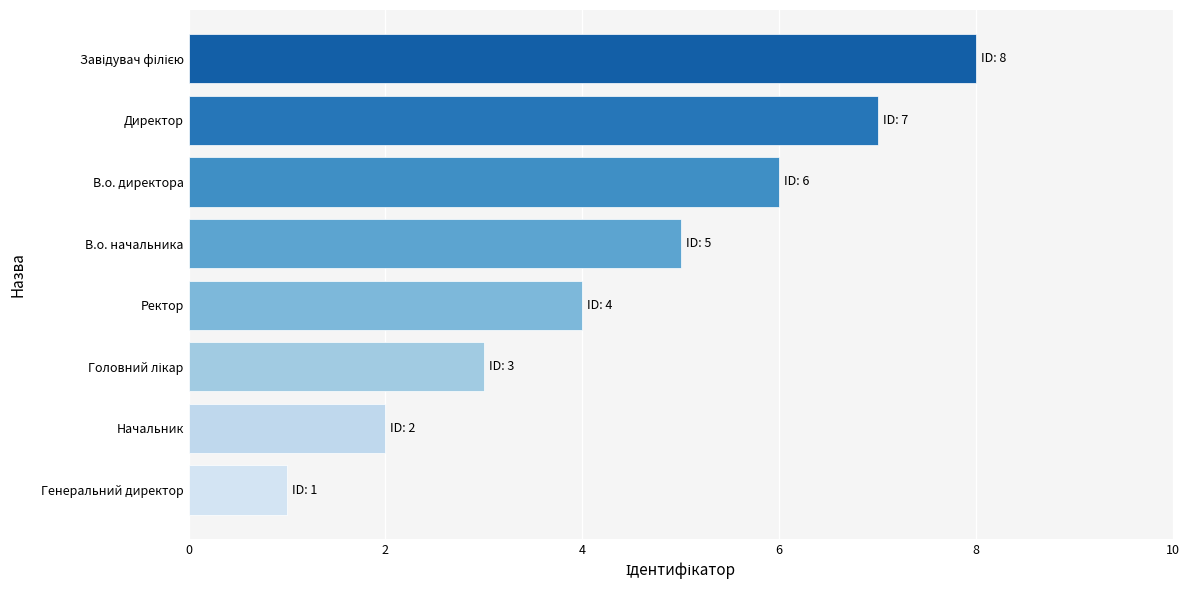

What is the minimum value shown in the chart?

1